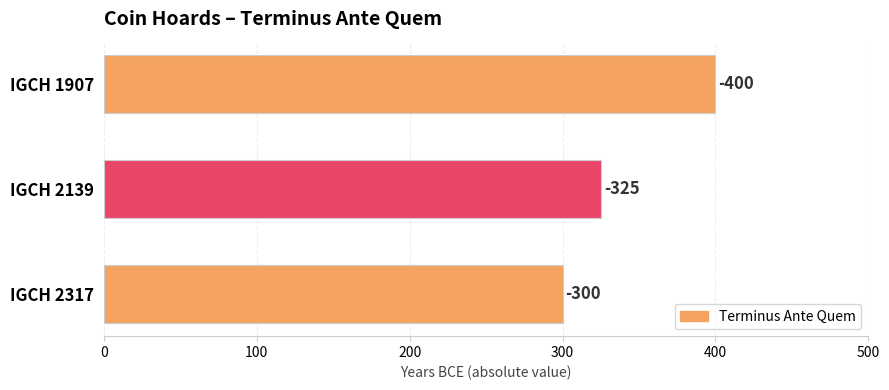

Are the bars grouped side by side (vs. stacked)?

No